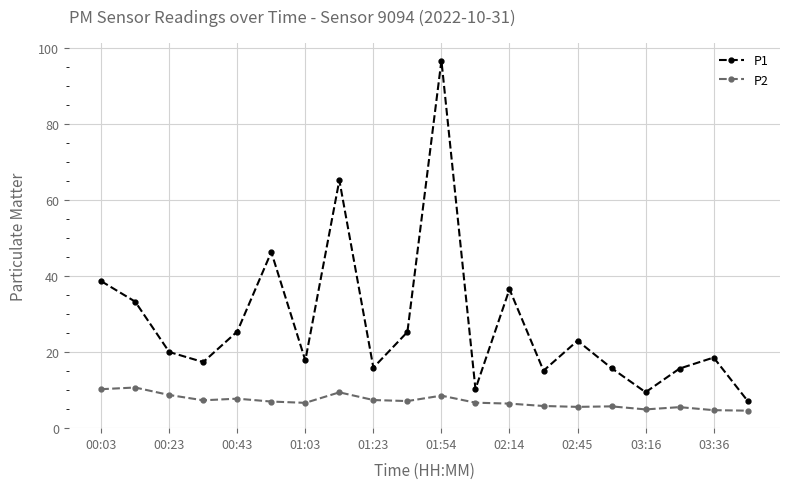

Which series has the widest spread of values?

P1